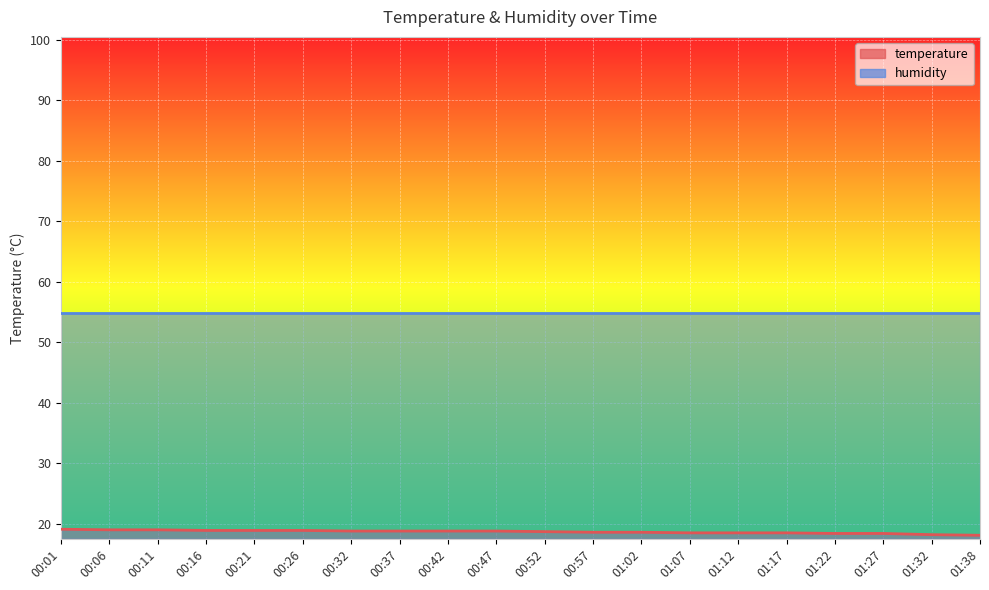

What is the average value?

18.7